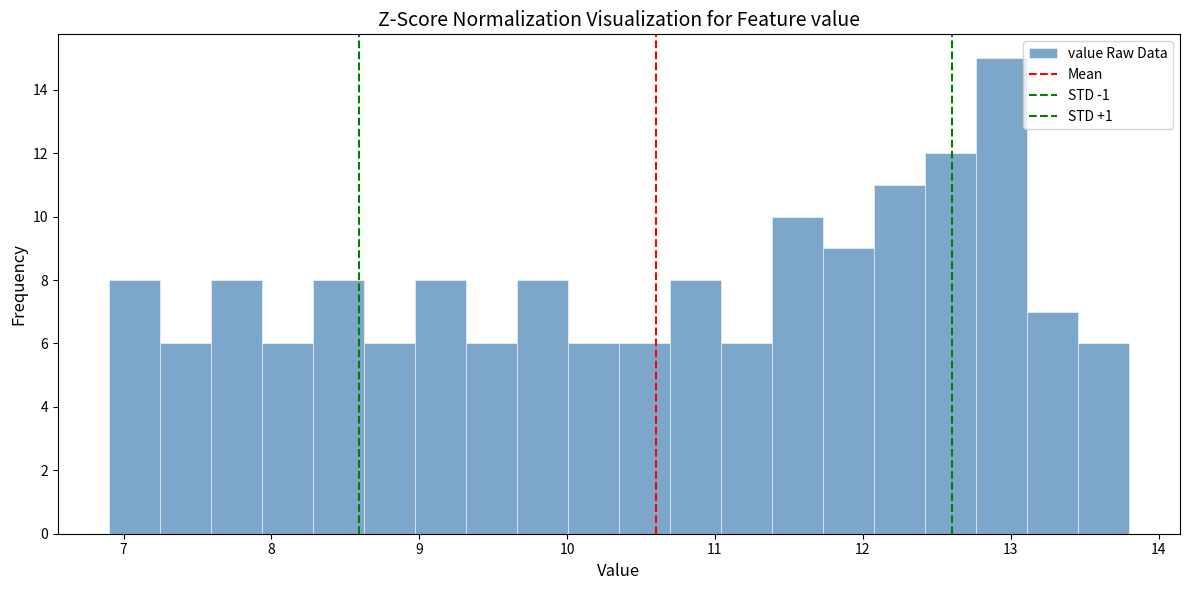

Around what value on the x-axis is the tallest bar? Give the approximate position of its centre, as read against the axis.

12.9